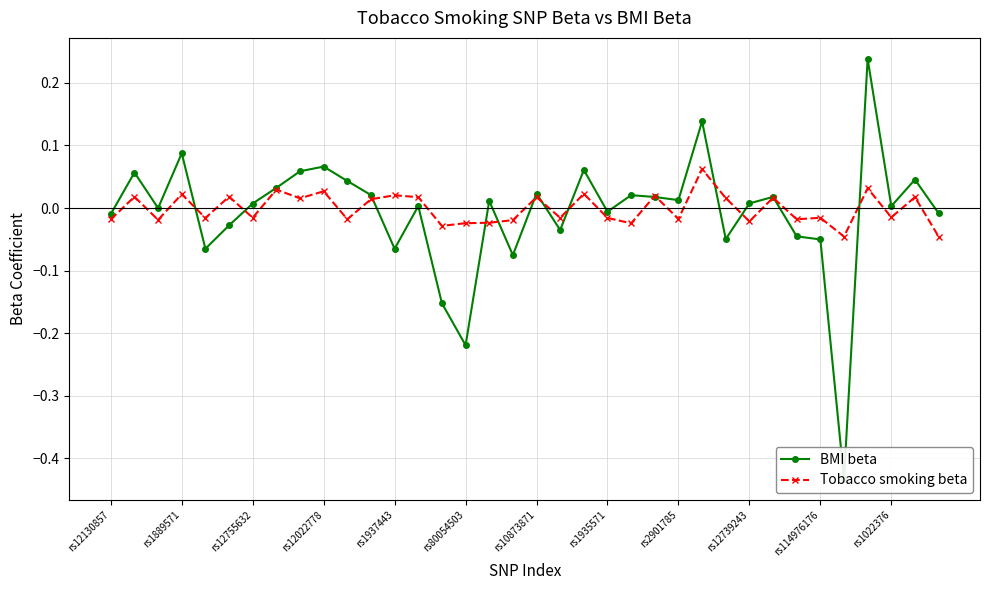

How many values in the Tobacco smoking beta series exceed 0?

17